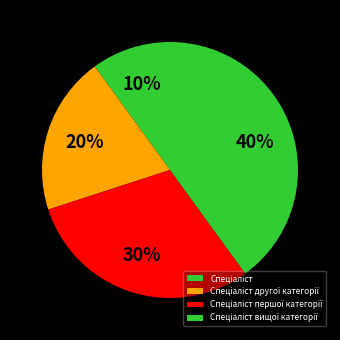

To the nearest percent, what percentage of the pie is Спеціаліст першої категорії?

30%